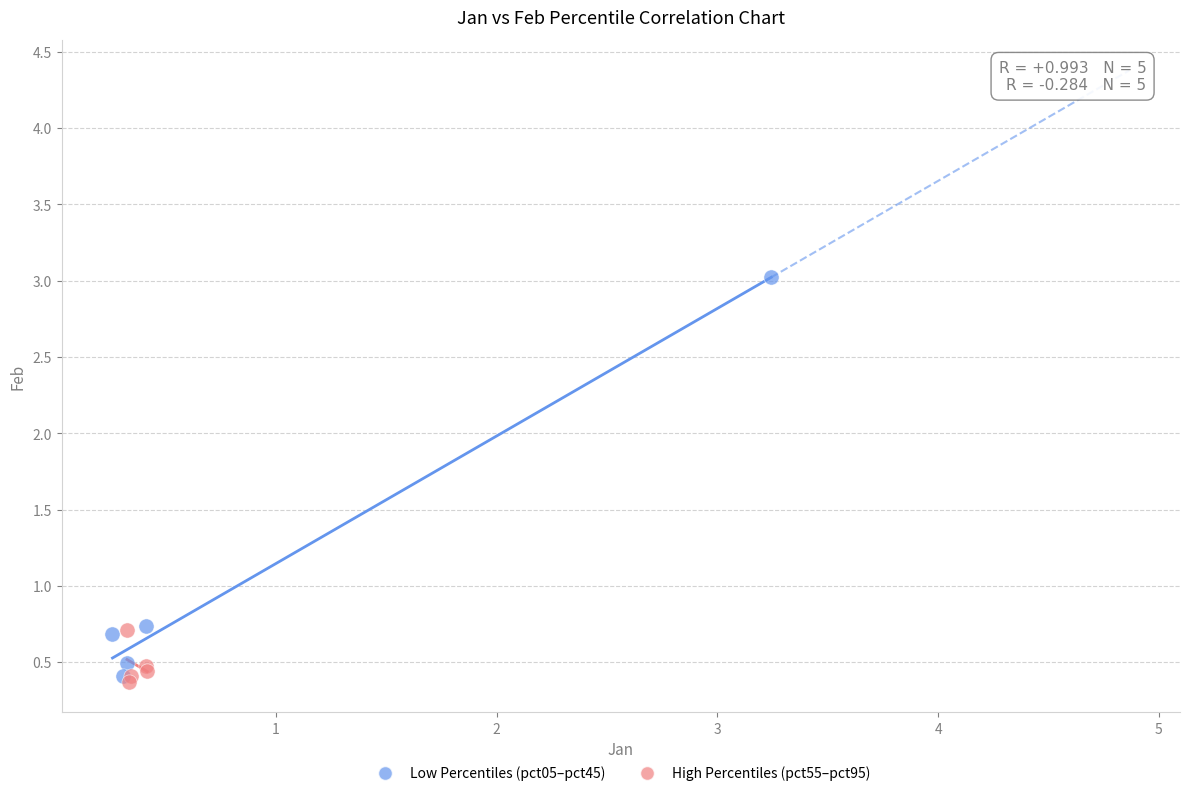

Which series contains the highest Y value?

Low Percentiles (pct05–pct45)